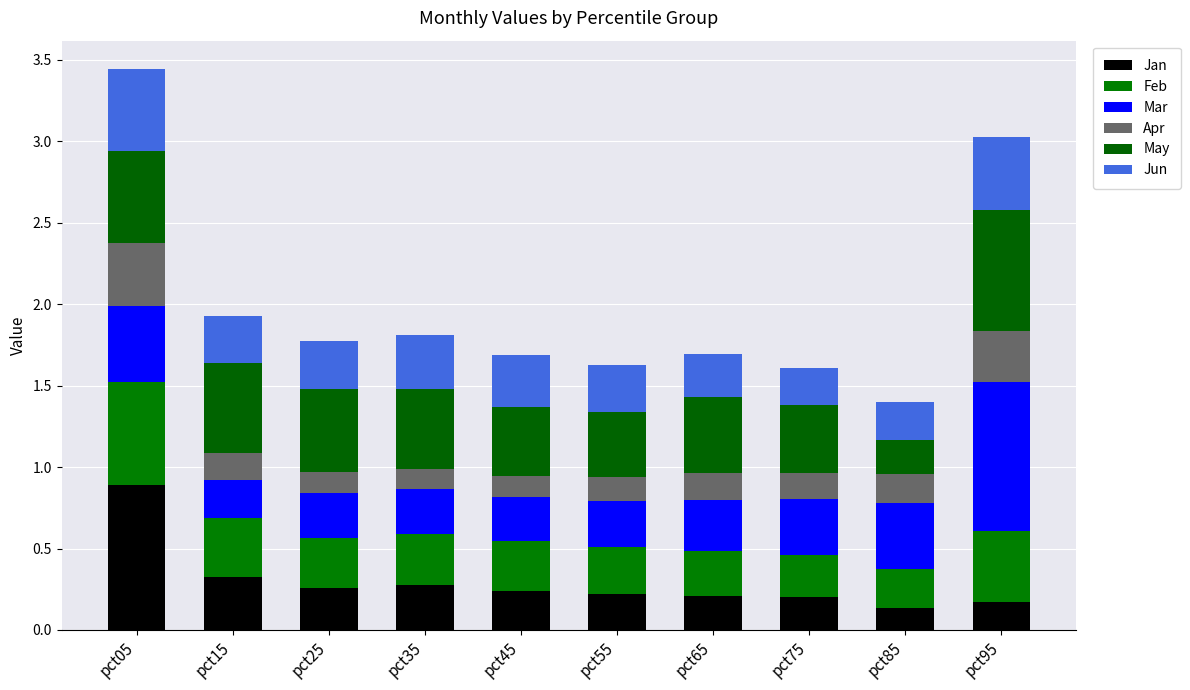

How many distinct data groups are displayed?

6